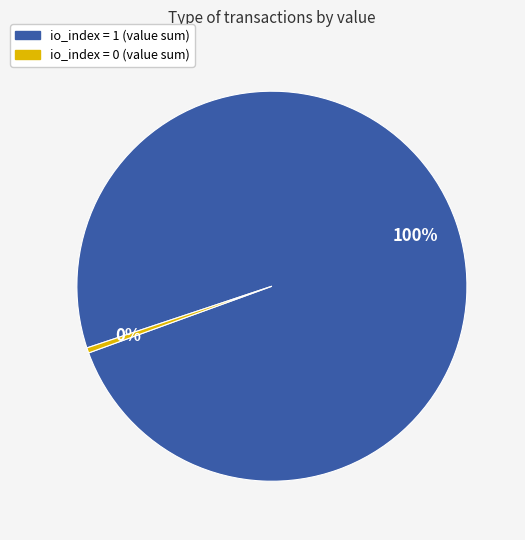

How many slices are in this pie chart?

2